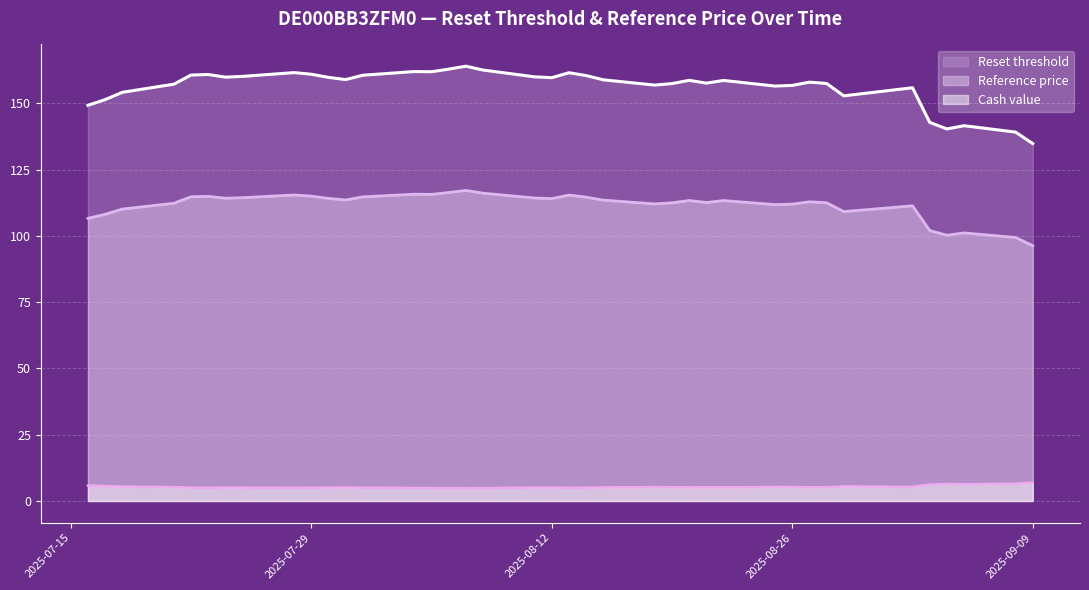

Rank the series by their maximum value, from lowest to highest.

Cash value, Reference price, Reset threshold